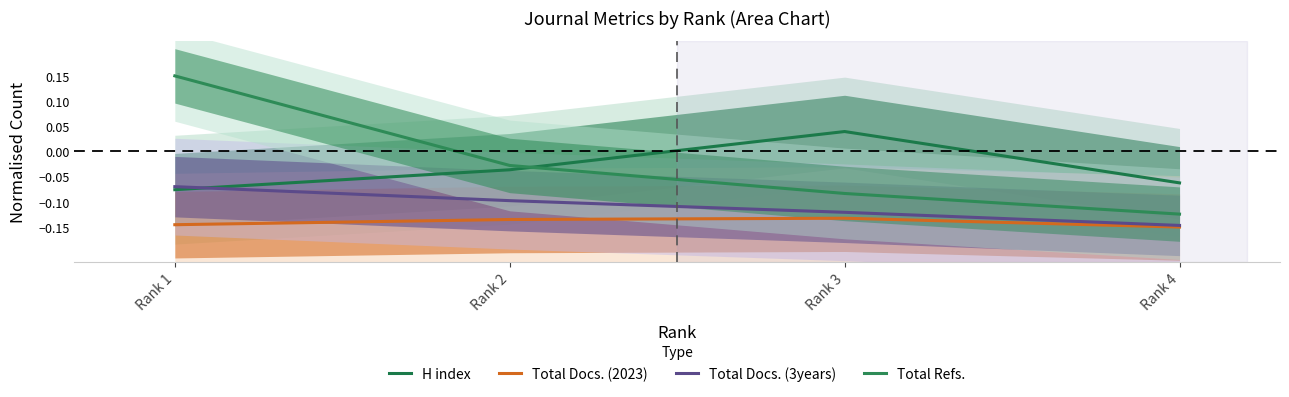

What is the value of the H index point at the 4th from the left?

-0.1